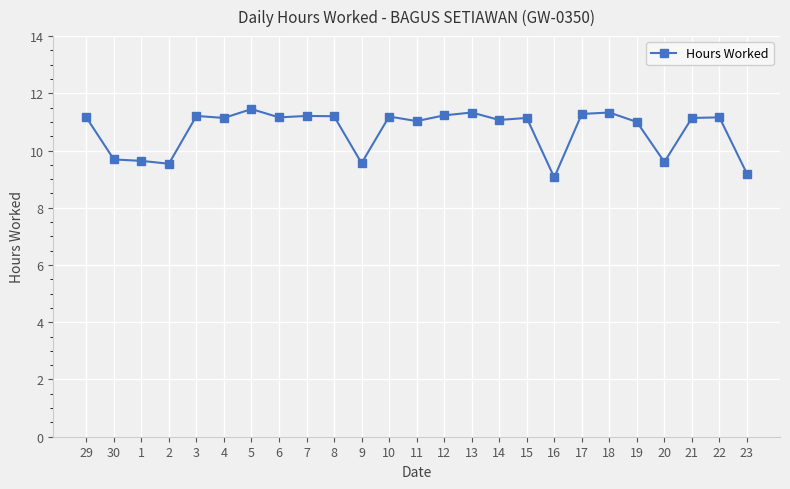

True or false: the data has more than 0 interior local peaks.

True